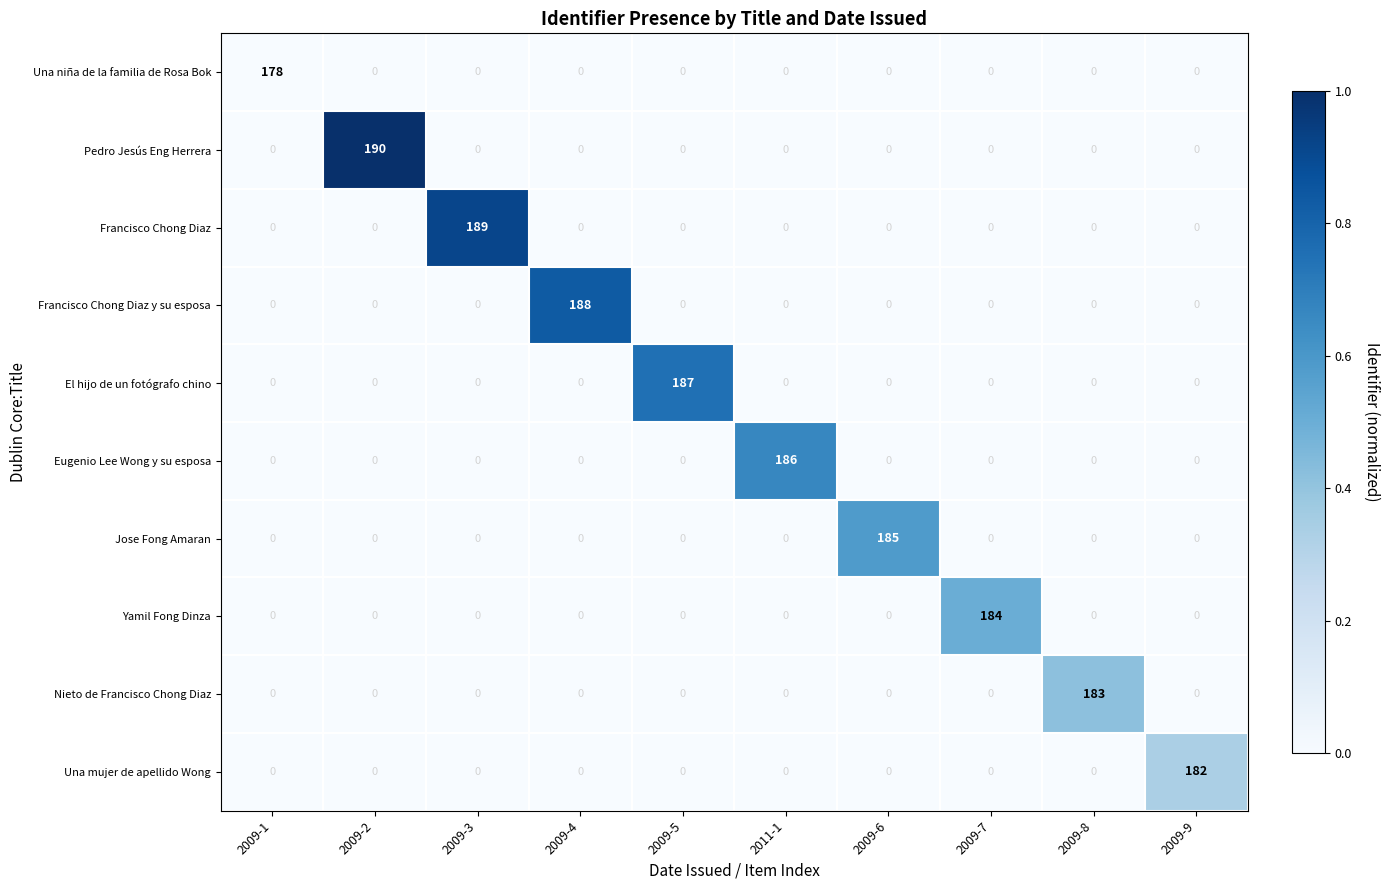

List the series in order of their peak value, highest first.

Pedro Jesús Eng Herrera, Francisco Chong Diaz, Francisco Chong Diaz y su esposa, El hijo de un fotógrafo chino, Eugenio Lee Wong y su esposa, Jose Fong Amaran, Yamil Fong Dinza, Nieto de Francisco Chong Diaz, Una mujer de apellido Wong, Una niña de la familia de Rosa Bok